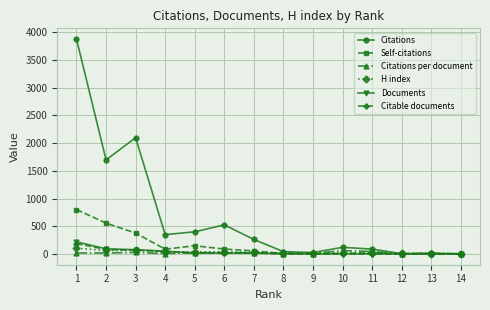

What is the greatest value displayed?

3876.0